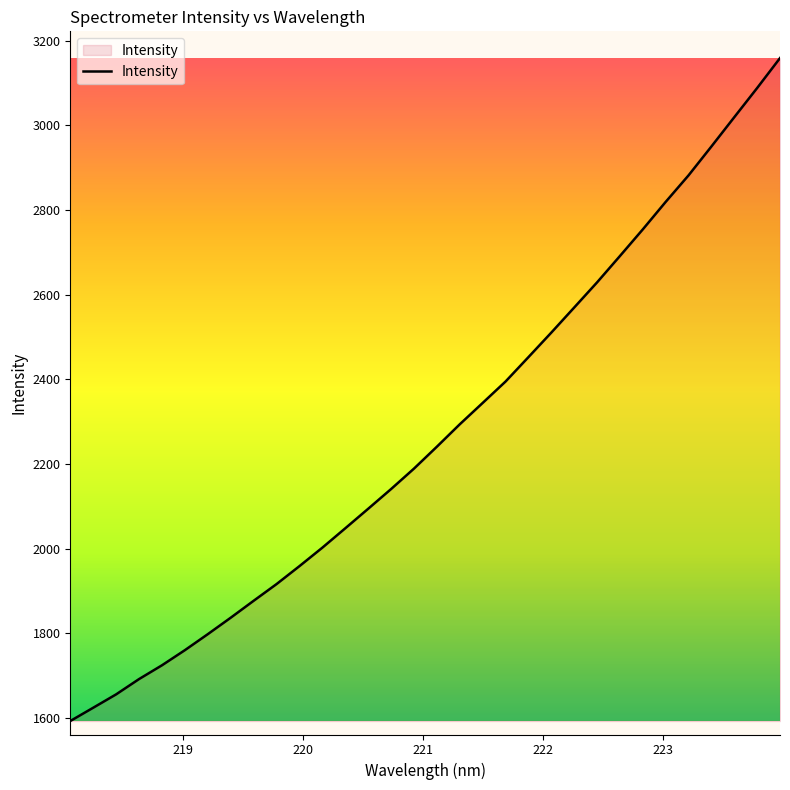

What is the smallest value displayed?

1592.4